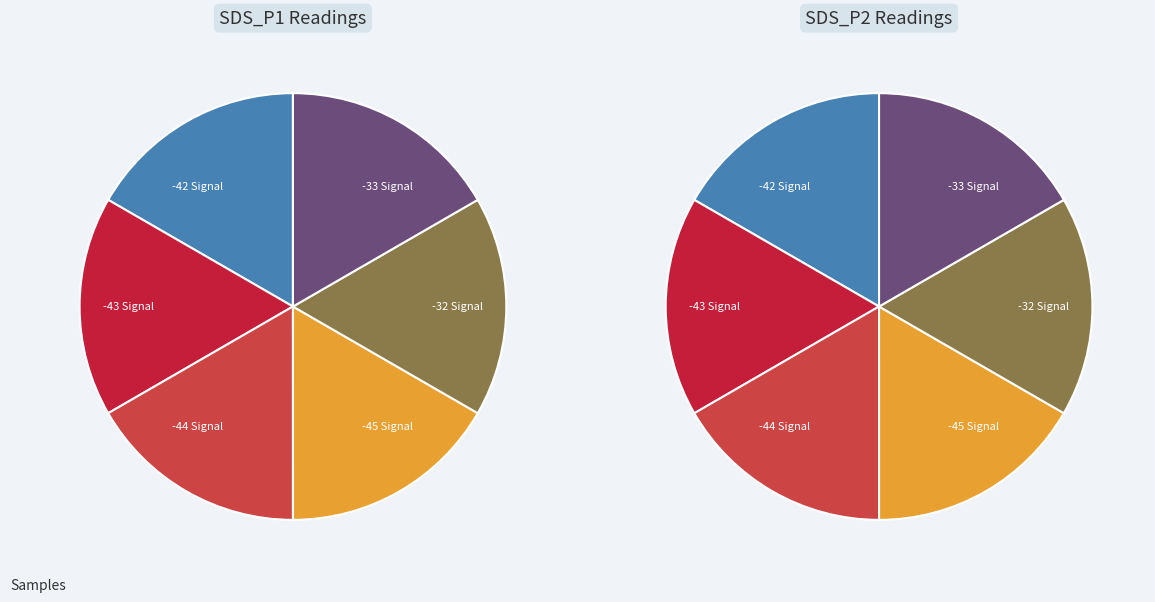

Do -43 and -42 together represent more than half of the pie?

No